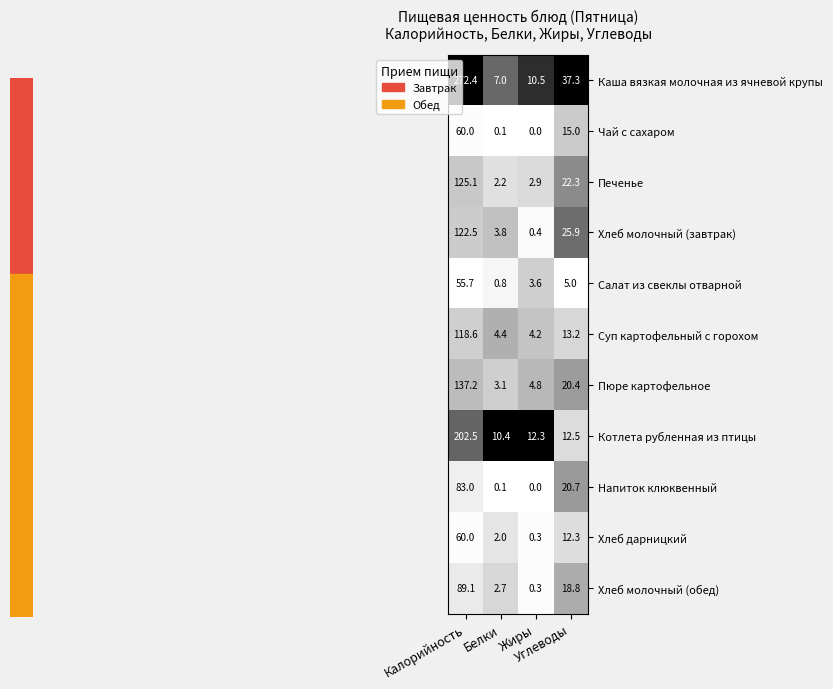

At how many categories does at least one series exceed 1?

4